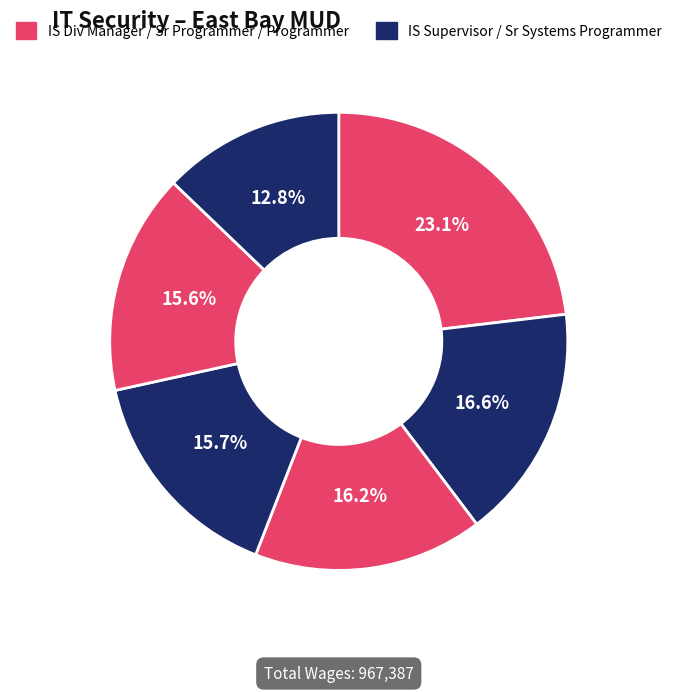

To the nearest percent, what is the difference between the largest and smallest slice percentages?

10%